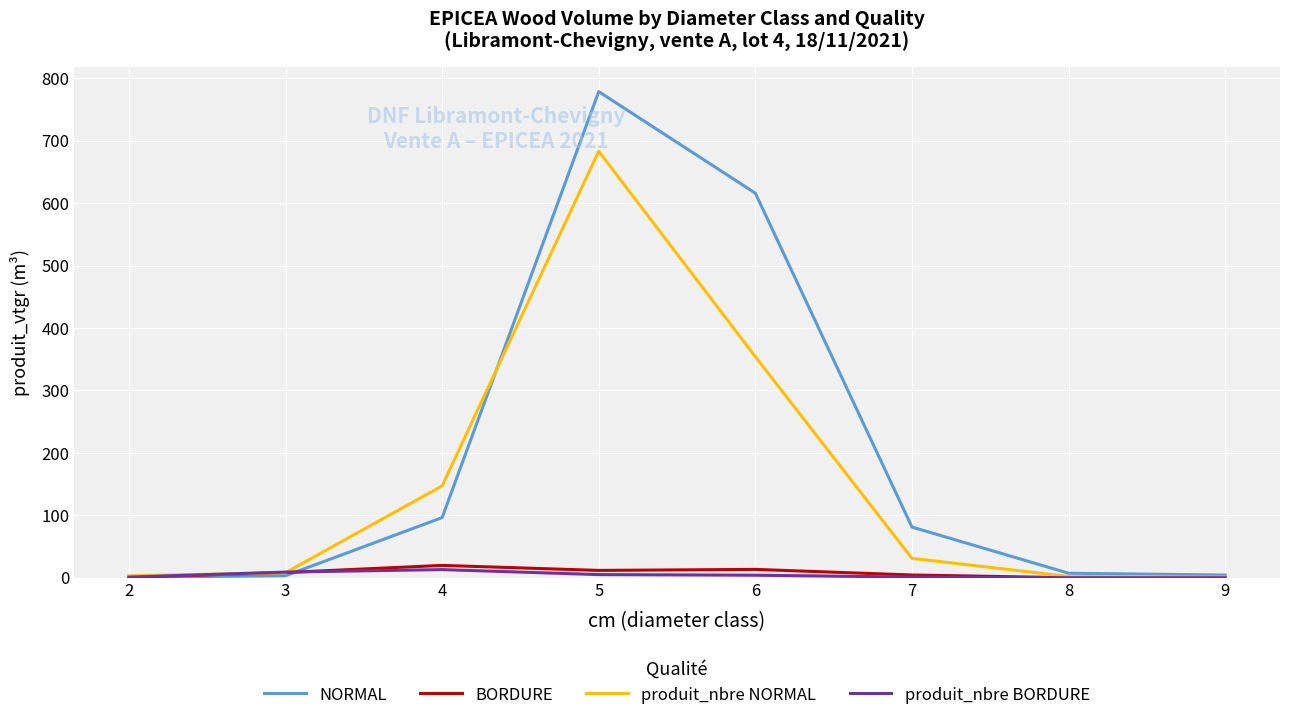

What is the difference between the maximum and minimum values in the BORDURE series?

19.7